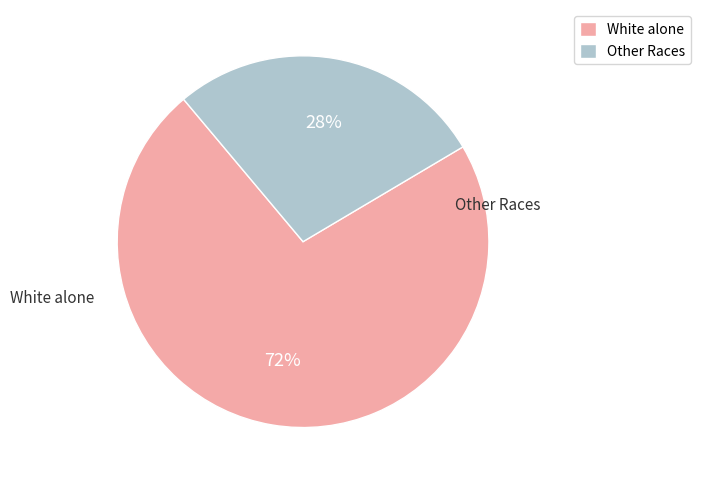

Is the sum of Other Races and White alone greater than half?

Yes